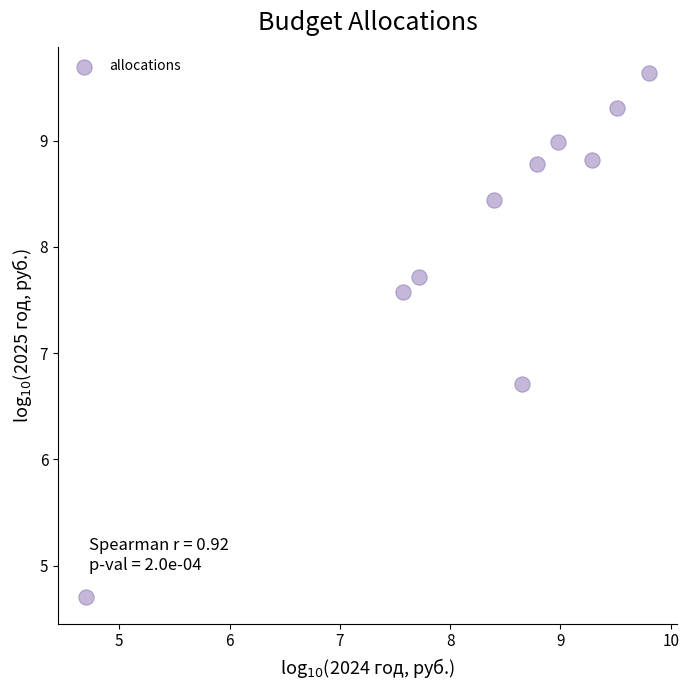

What Y value in the scatter plot is closest to 7?

6.7